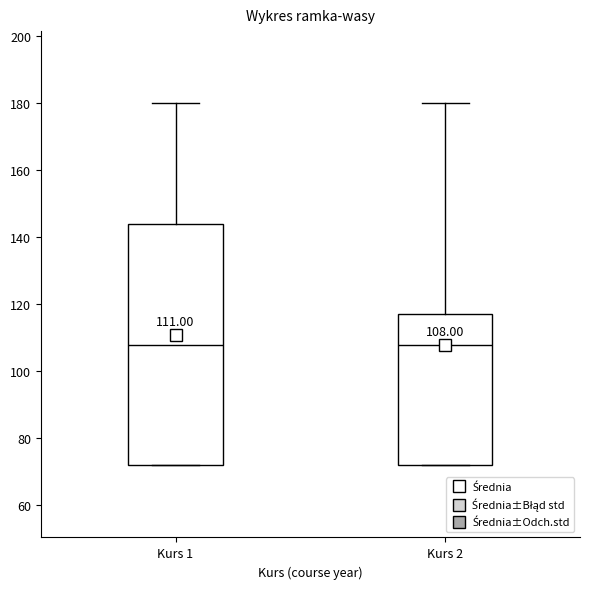

Which box is the tallest, from its lower edge to its upper edge?

Kurs 1